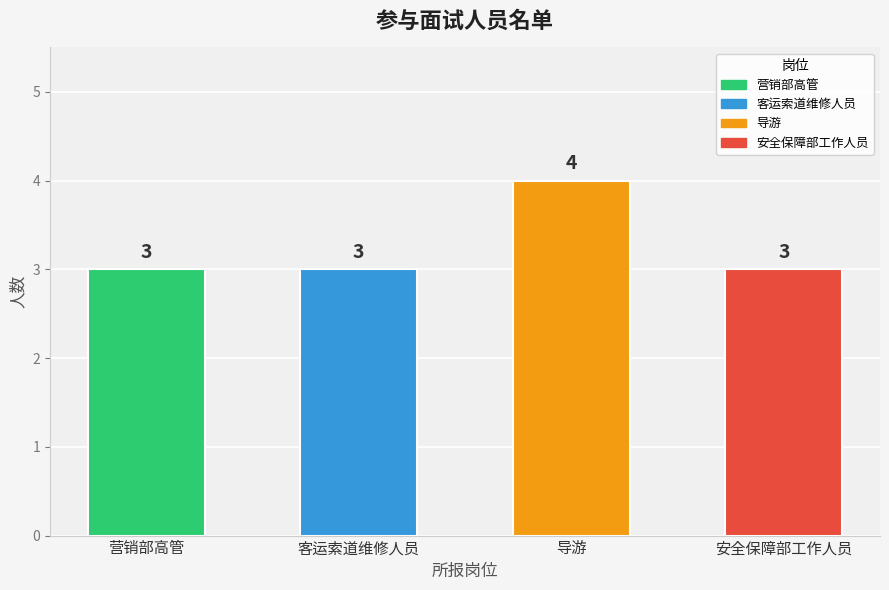

What is the maximum value shown in the chart?

4